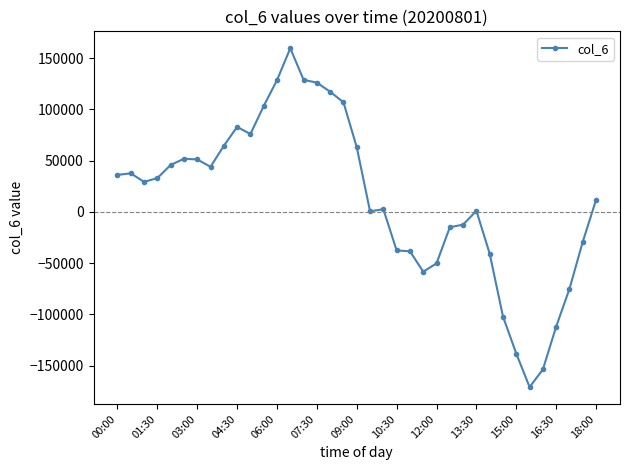

What is the difference between the second highest and minimum values?

299762